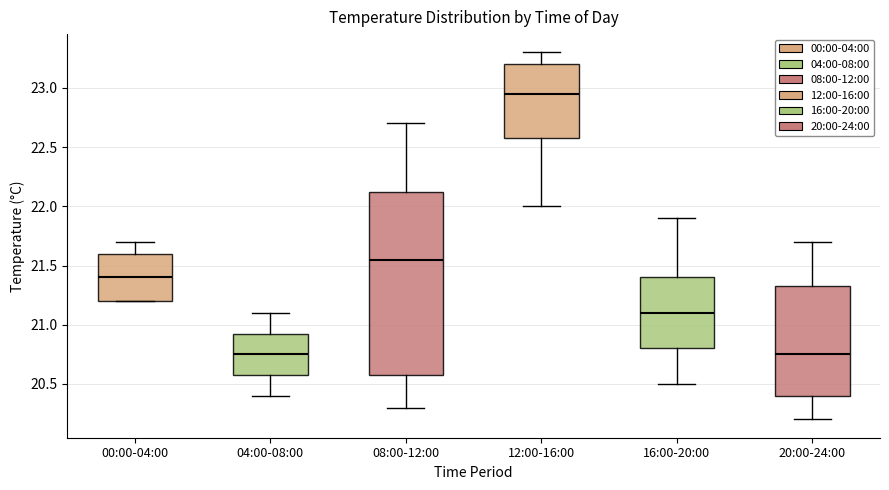

Which box's median line is the highest?

12:00-16:00